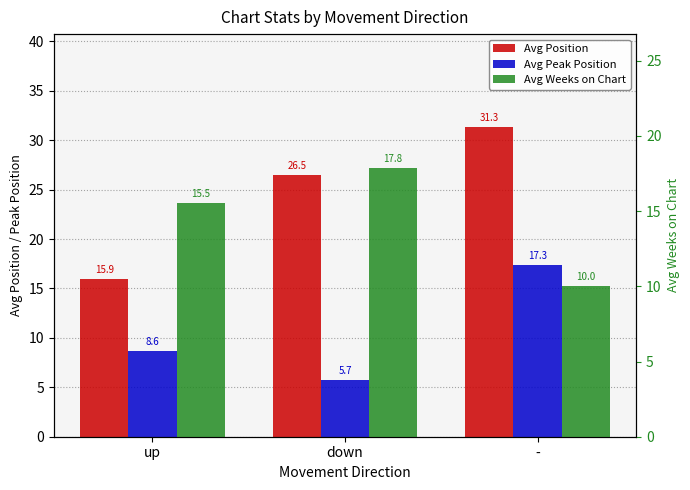

How many groups of bars are there?

3